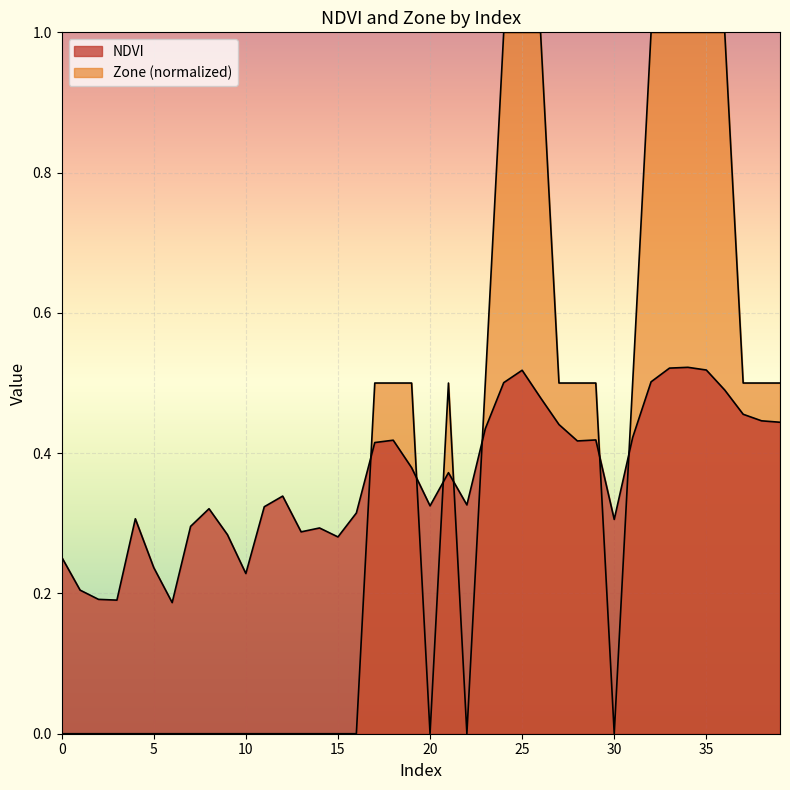

What are all the series names shown in the legend?

NDVI, Zone